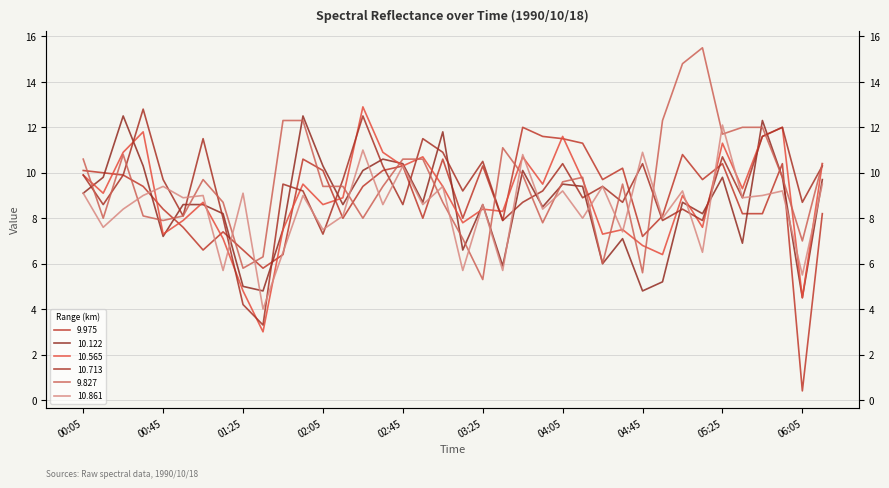

Is the value of 9.827 at 01:45 greater than the value of 10.122 at 01:45?

Yes